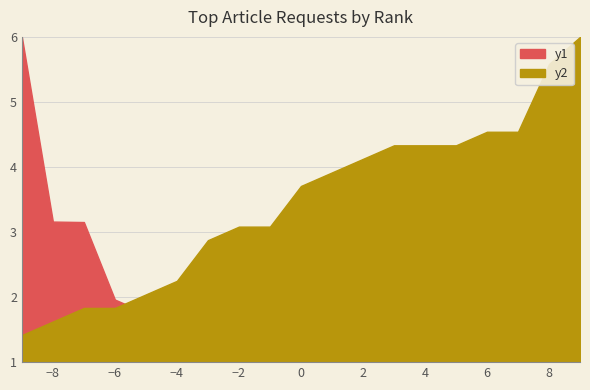

What is the greatest value displayed?

6.0